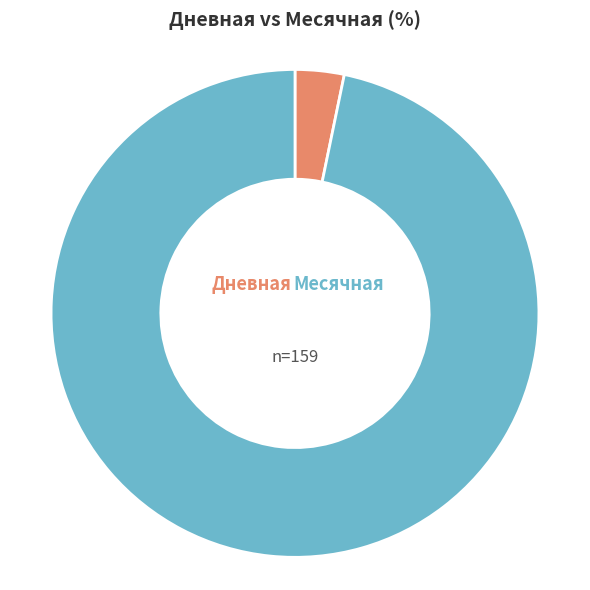

How many slices are in this pie chart?

2